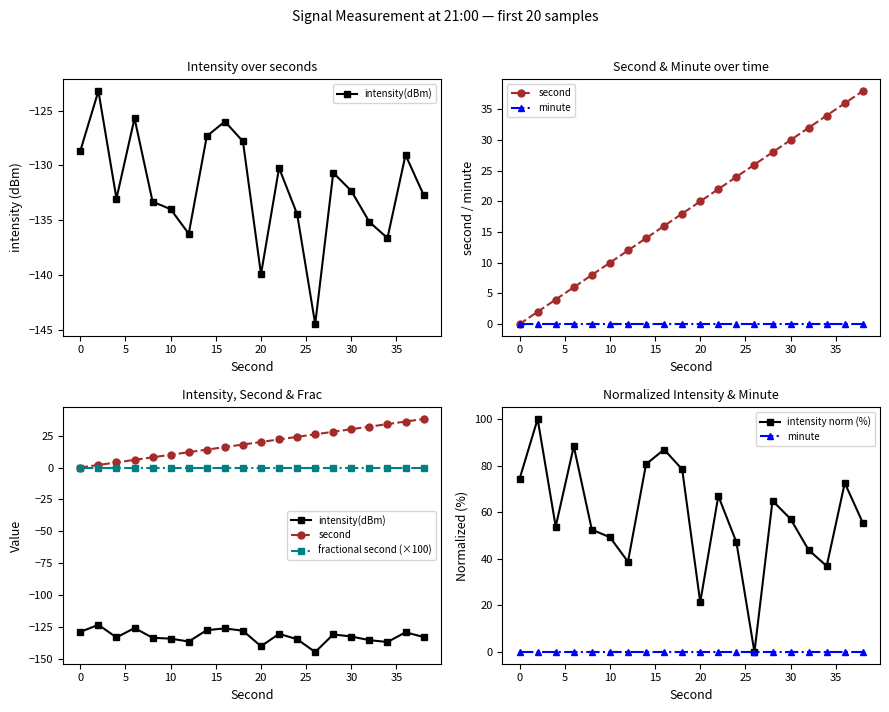

Count the number of data series in this chart.

5